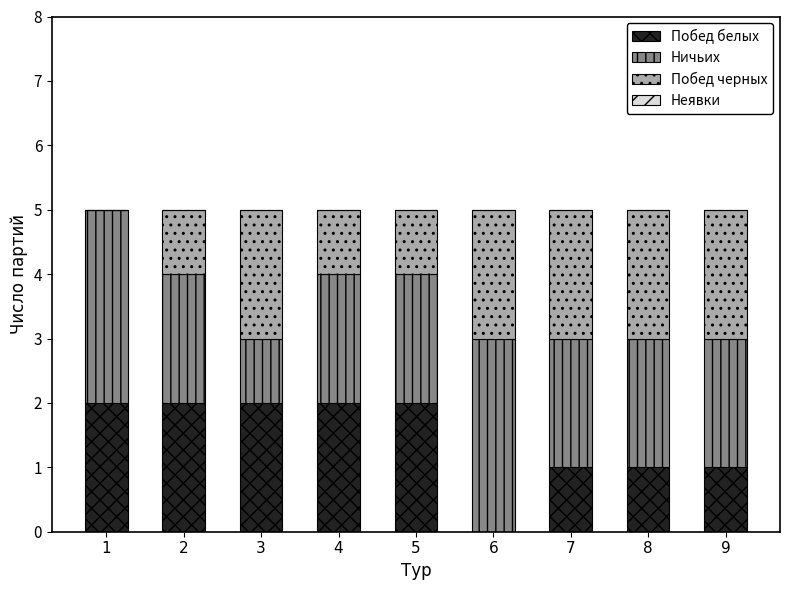

What is the total value across all series at 7?

5